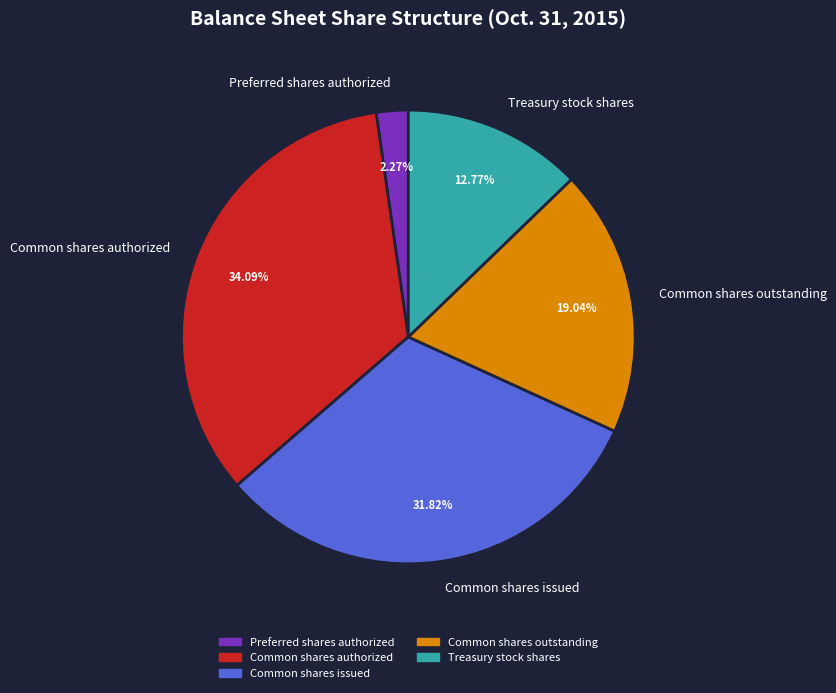

Which slice is the smallest?

Preferred shares authorized